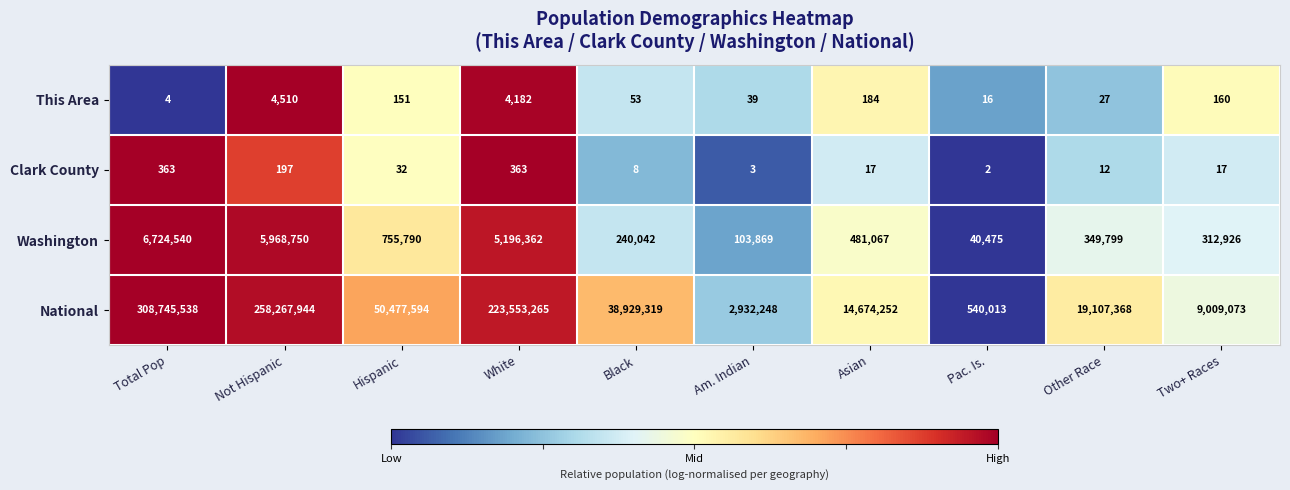

Rank the series by their maximum value, from highest to lowest.

National, Washington, This Area, Clark County